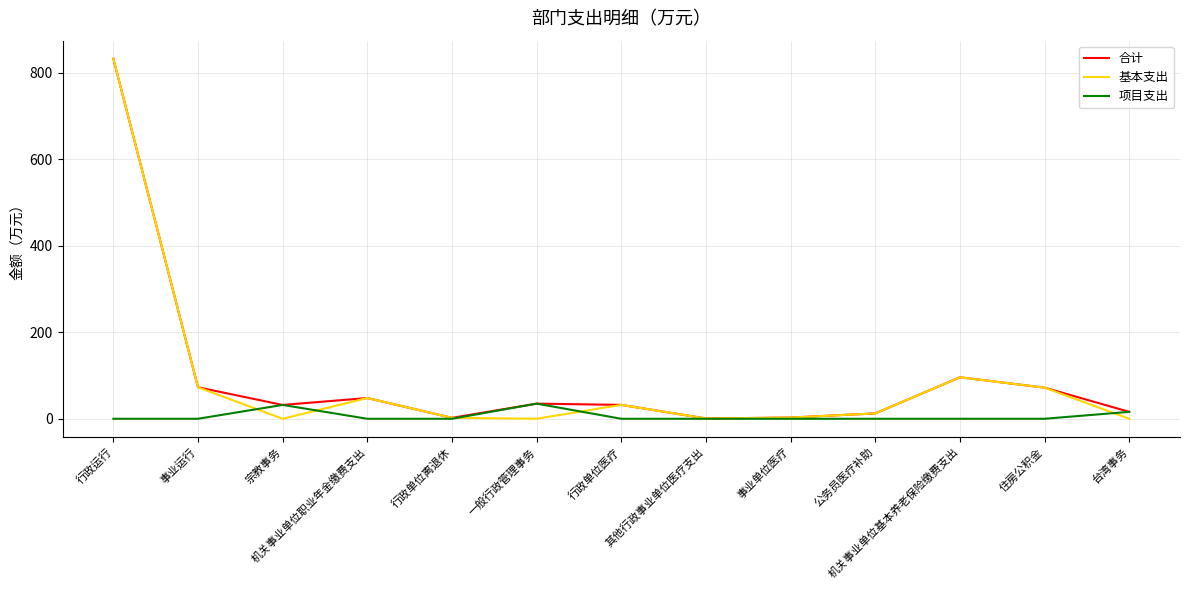

What is the maximum value shown in the chart?

832.9